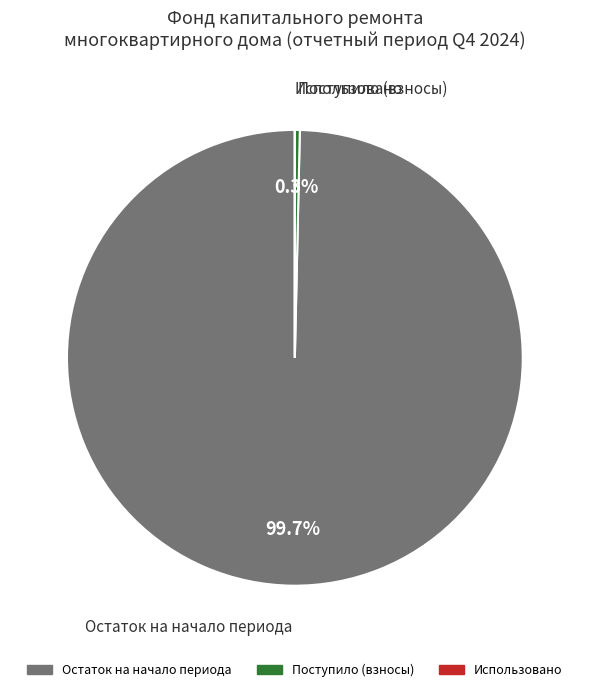

Is there a majority slice in this chart?

Yes